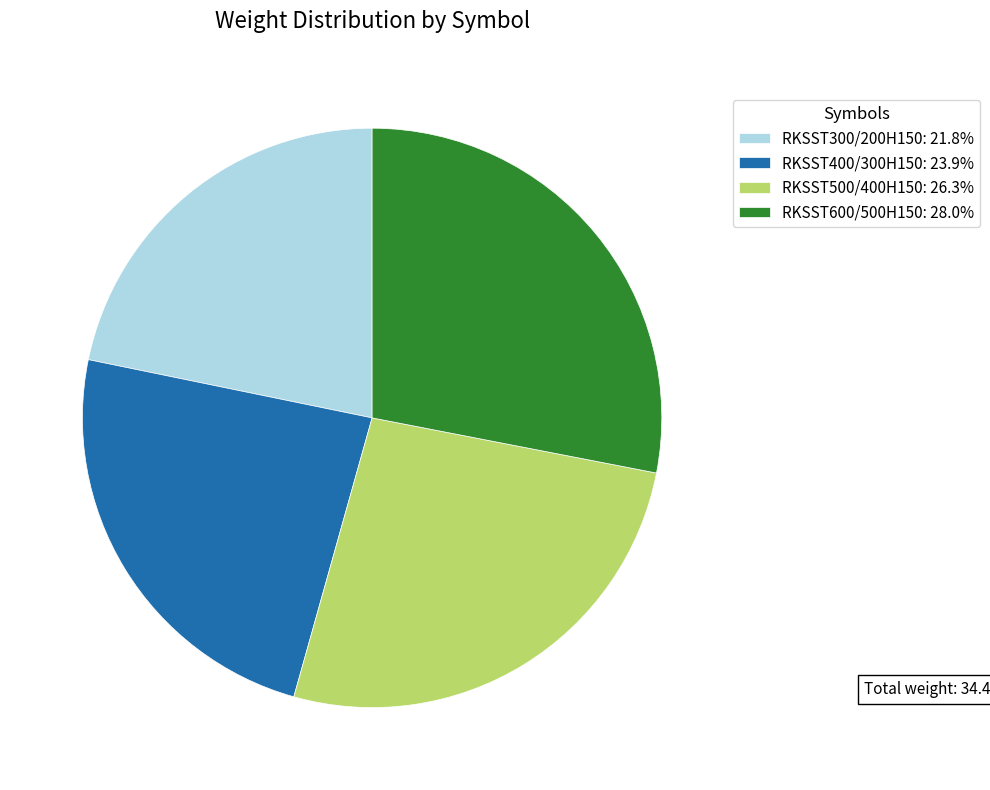

The RKSST600/500H150 slice represents 36% of the pie. True or false?

False